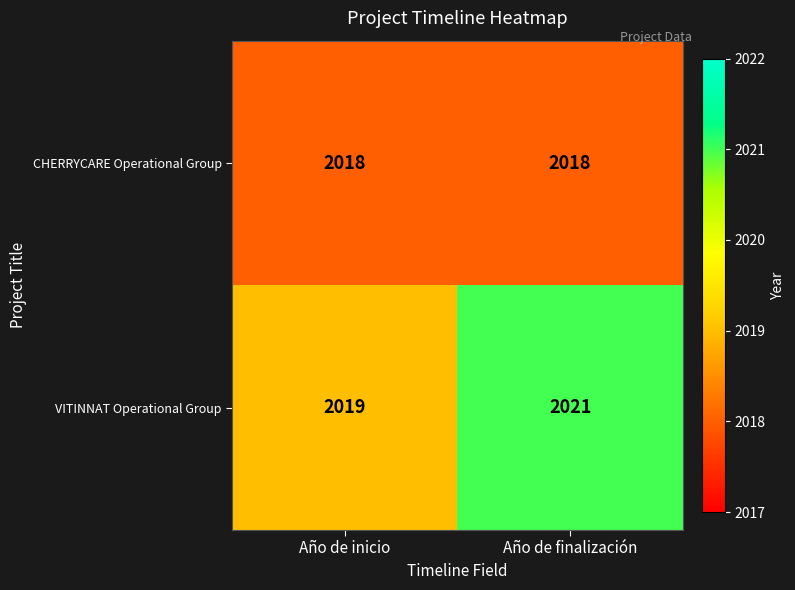

What value does the VITINNAT Operational Group series have at Año de inicio?

2019